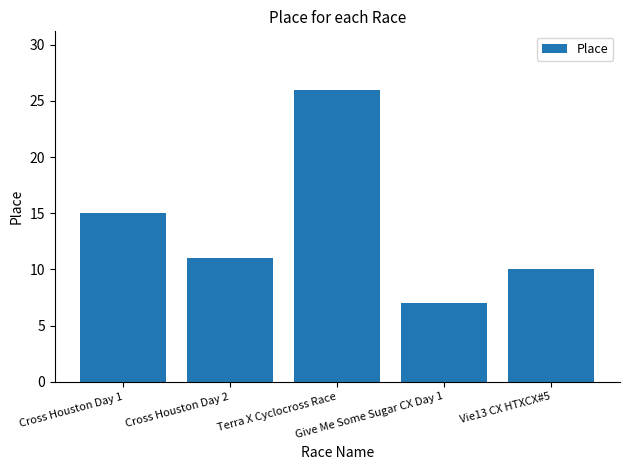

Reading left to right, what are all the values shown in this chart?

Cross Houston Day 1=15	Cross Houston Day 2=11	Terra X Cyclocross Race=26	Give Me Some Sugar CX Day 1=7	Vie13 CX HTXCX#5=10